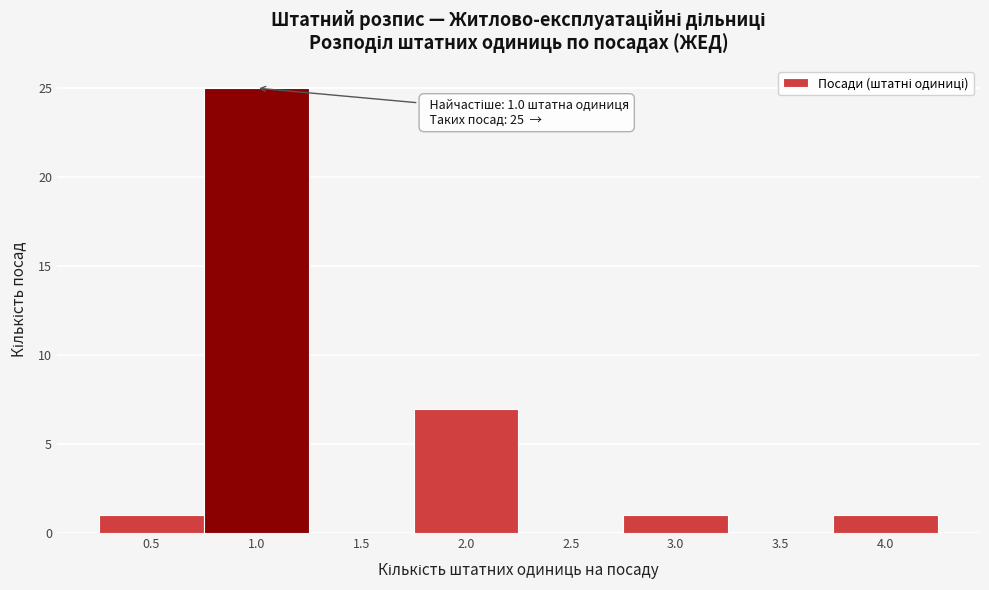

Over which range of the x-axis is the bar tallest?

0.75 to 1.25